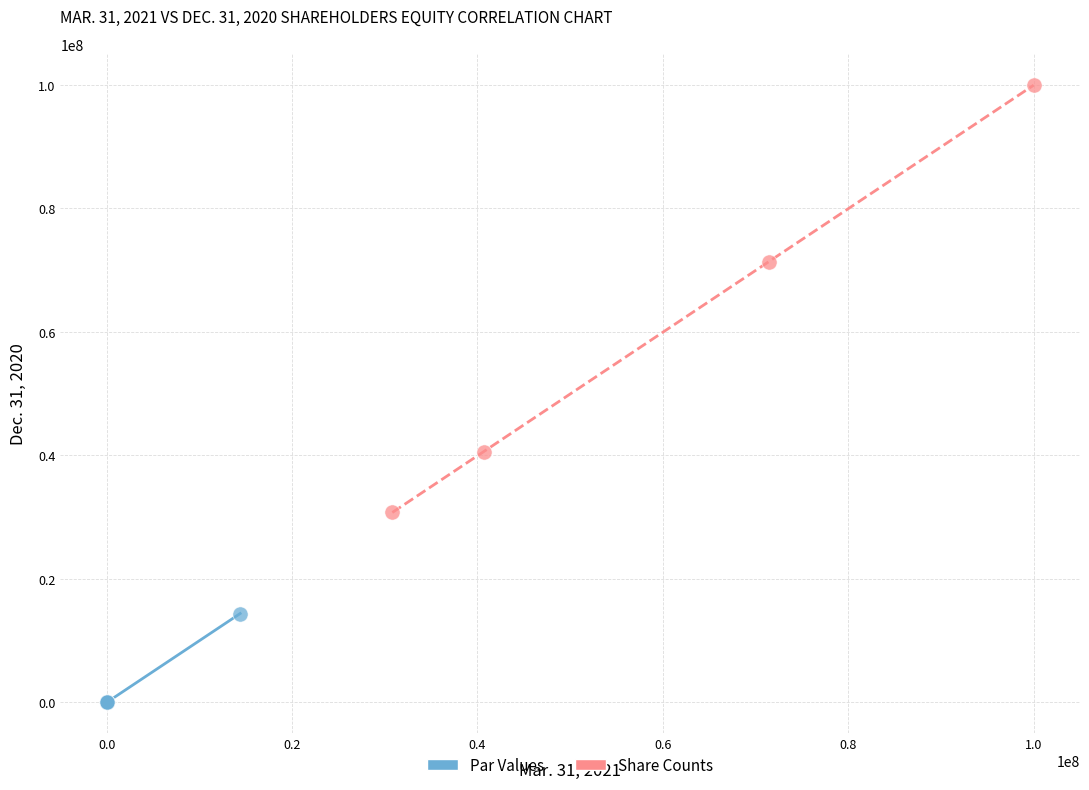

Which series contains the highest Y value?

Share Counts